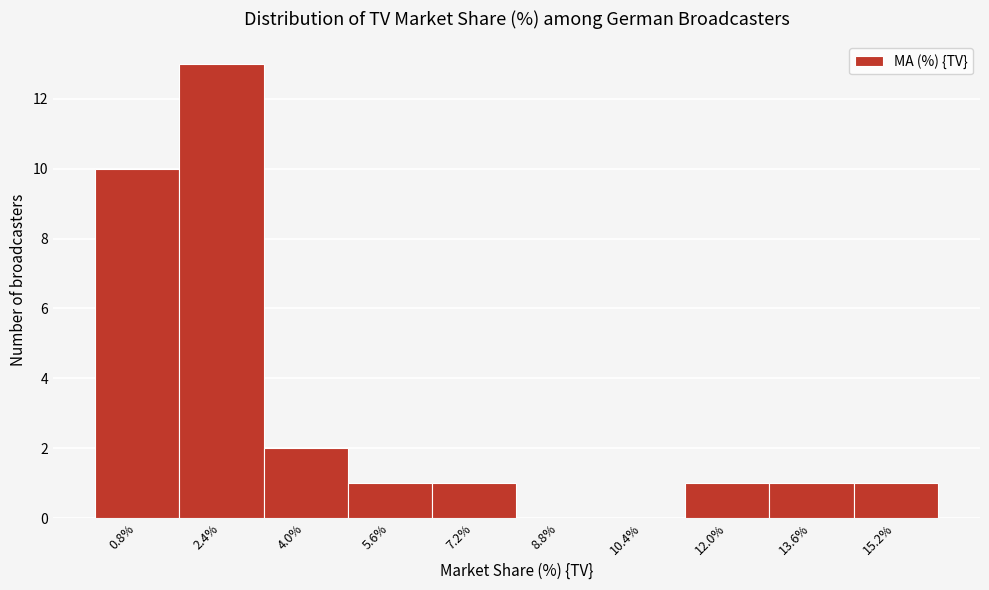

What is the height of the bar covering 14.4 to 16.0 on the x-axis? The values are not printed on the chart, so give them approximately, as read against the axis.

1